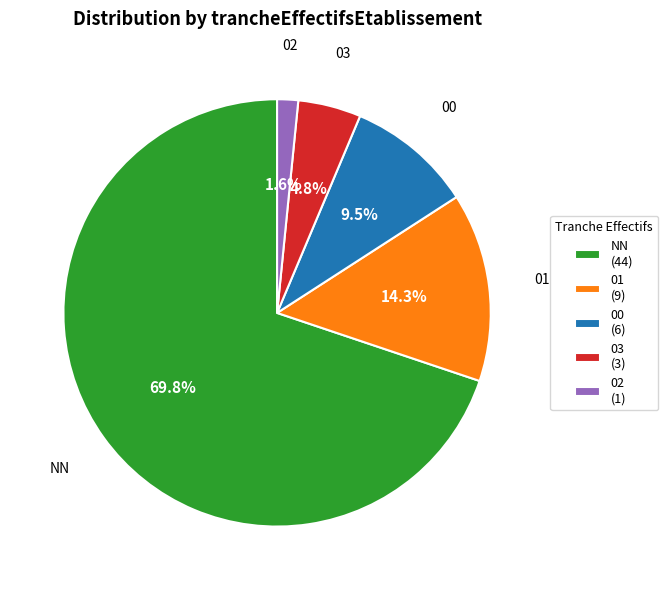

What is the total percentage of 02 and 00?

11.1%